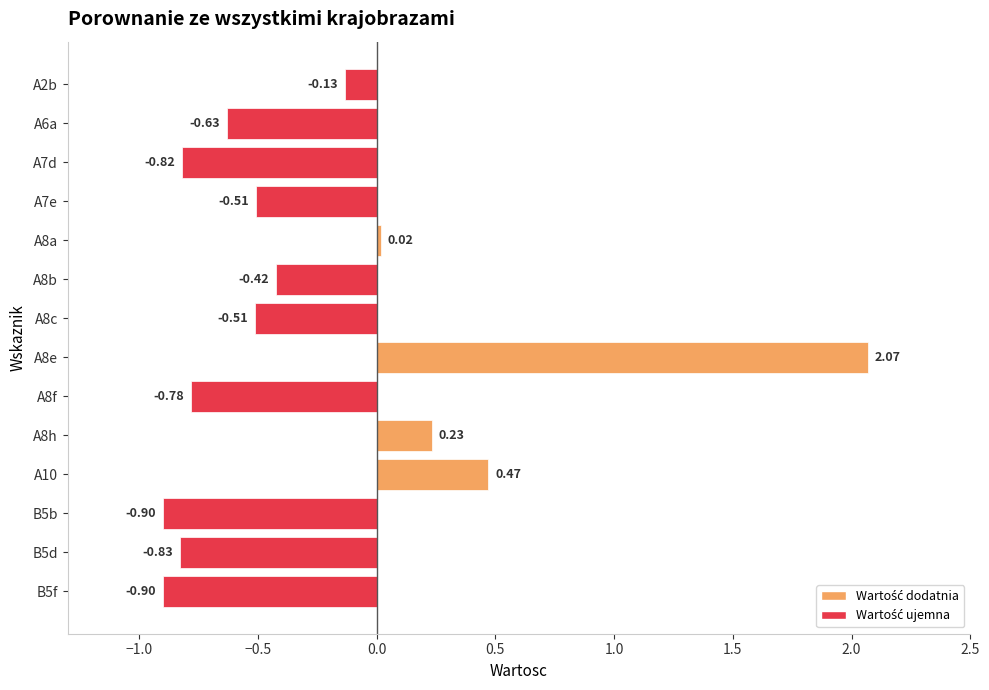

Are the bars grouped side by side (vs. stacked)?

No